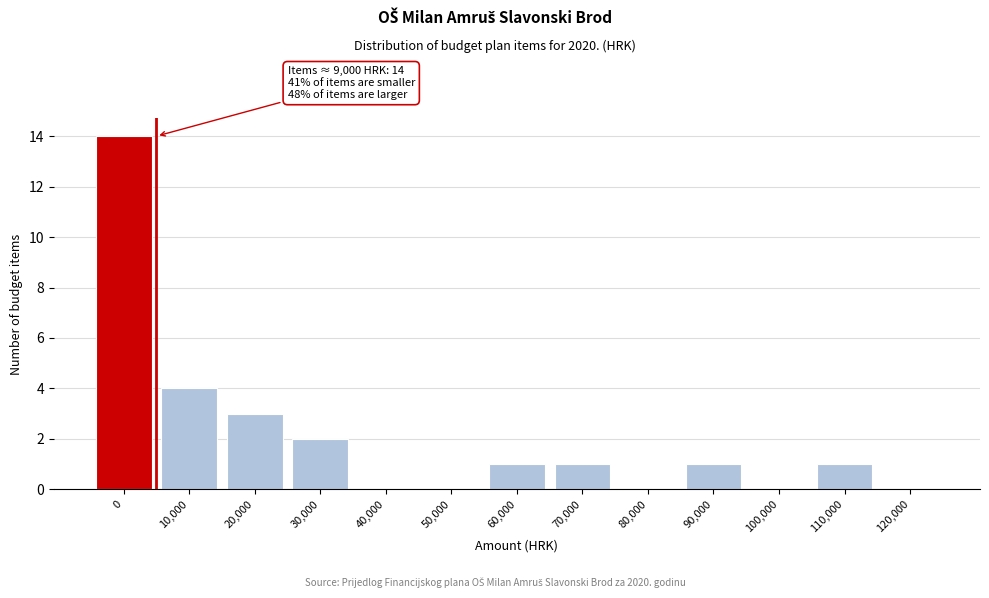

Reading left to right, extract all data points from this chart.

0=14	10,000=4	20,000=3	30,000=2	40,000=0	50,000=0	60,000=1	70,000=1	80,000=0	90,000=1	100,000=0	110,000=1	120,000=0